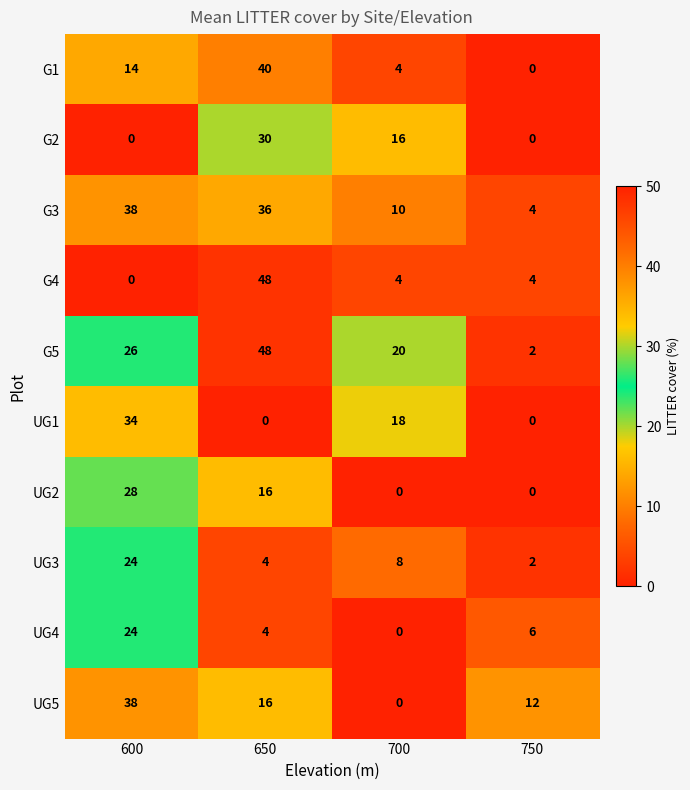

The UG4 series shows 0 at 700. True or false?

True